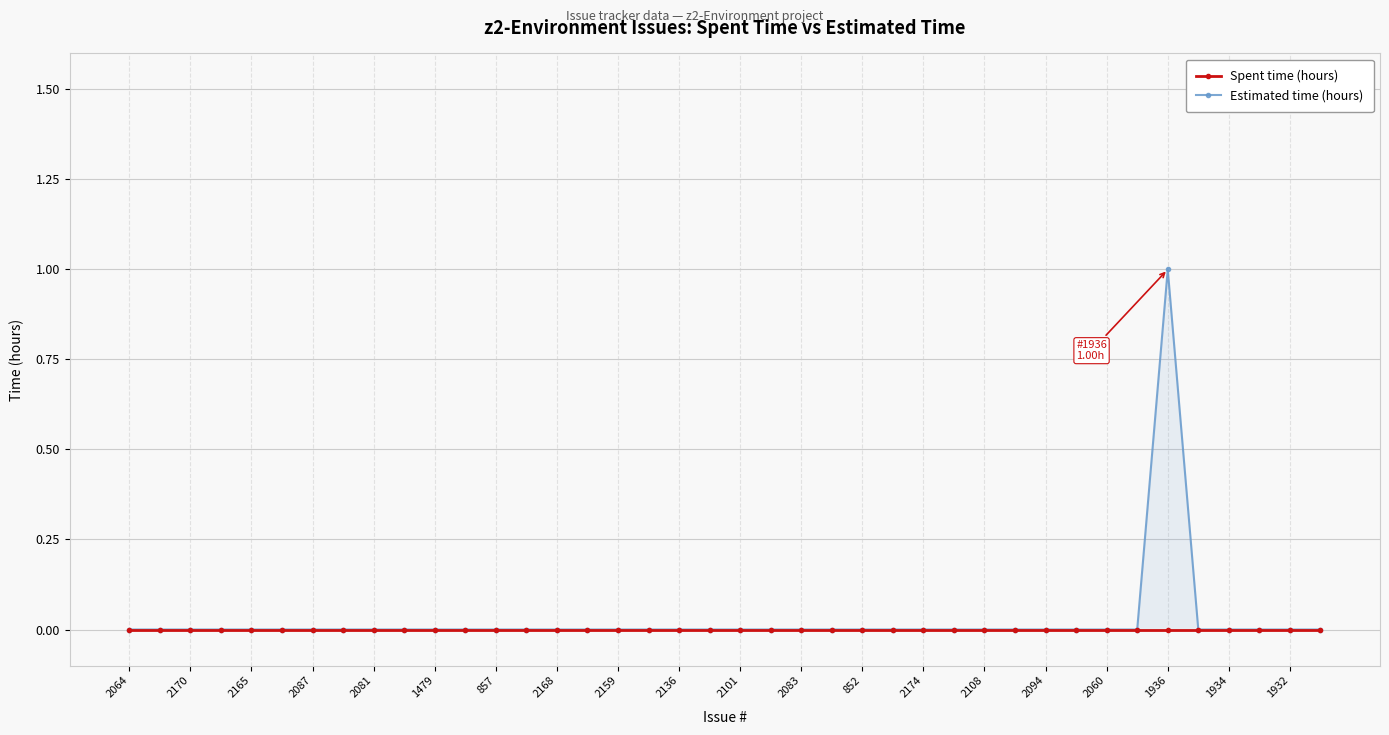

The Estimated time (hours) series shows 0 at 1479. True or false?

False